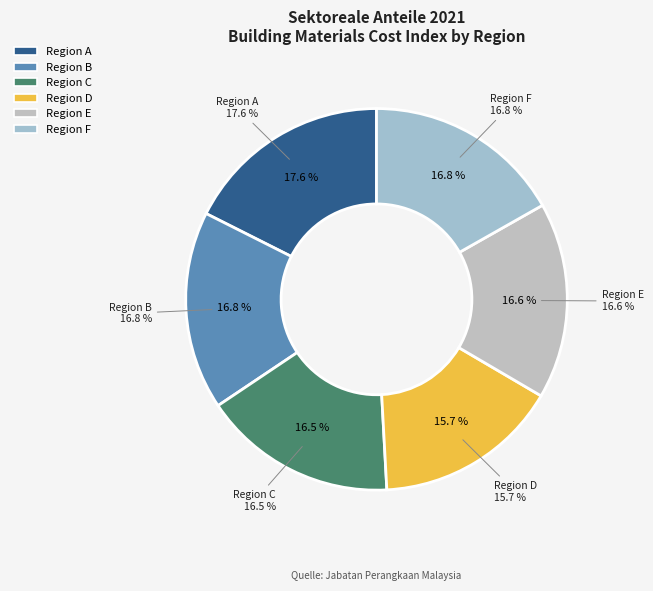

The 1.A.2 2-4 Storey (R.C.) slice represents 38% of the pie. True or false?

False